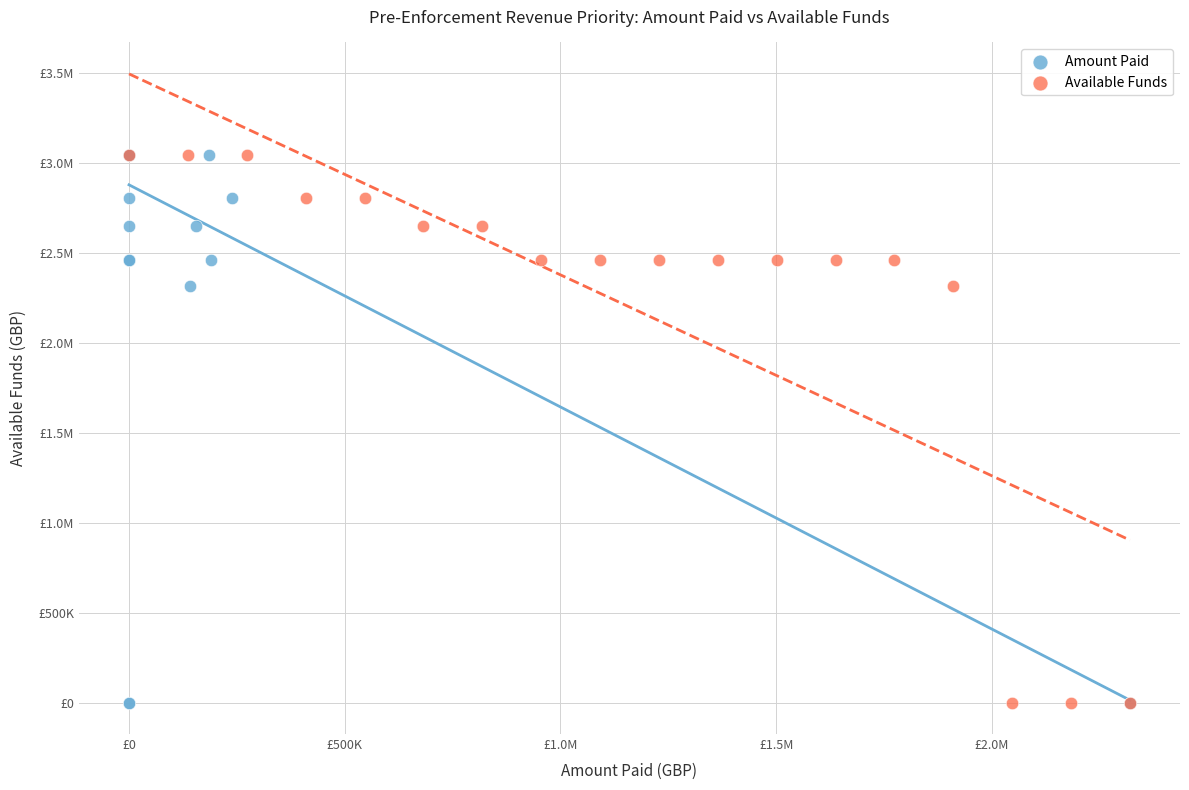

What are all the series names shown in the legend?

Amount Paid, Available Funds